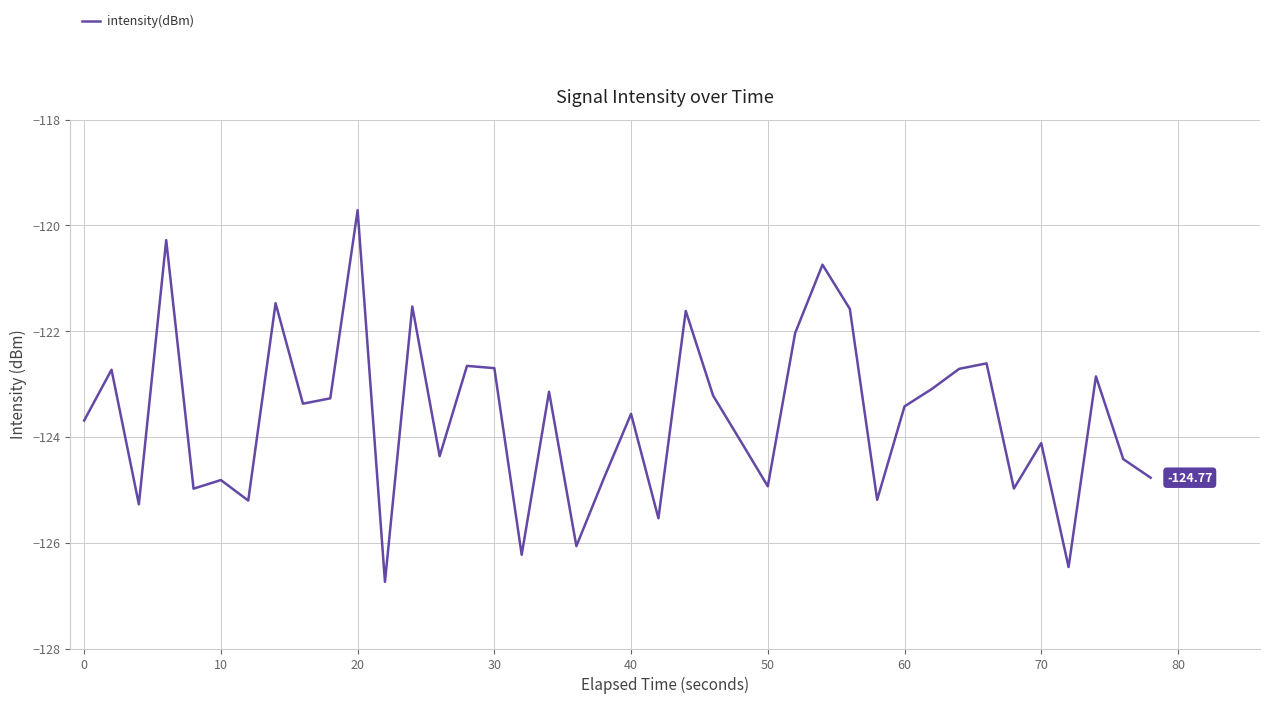

Does the chart have visible grid lines?

Yes